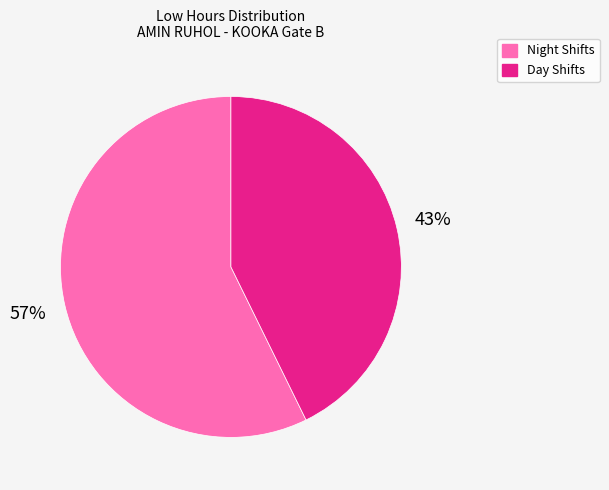

To the nearest percent, what is the average slice percentage?

50%